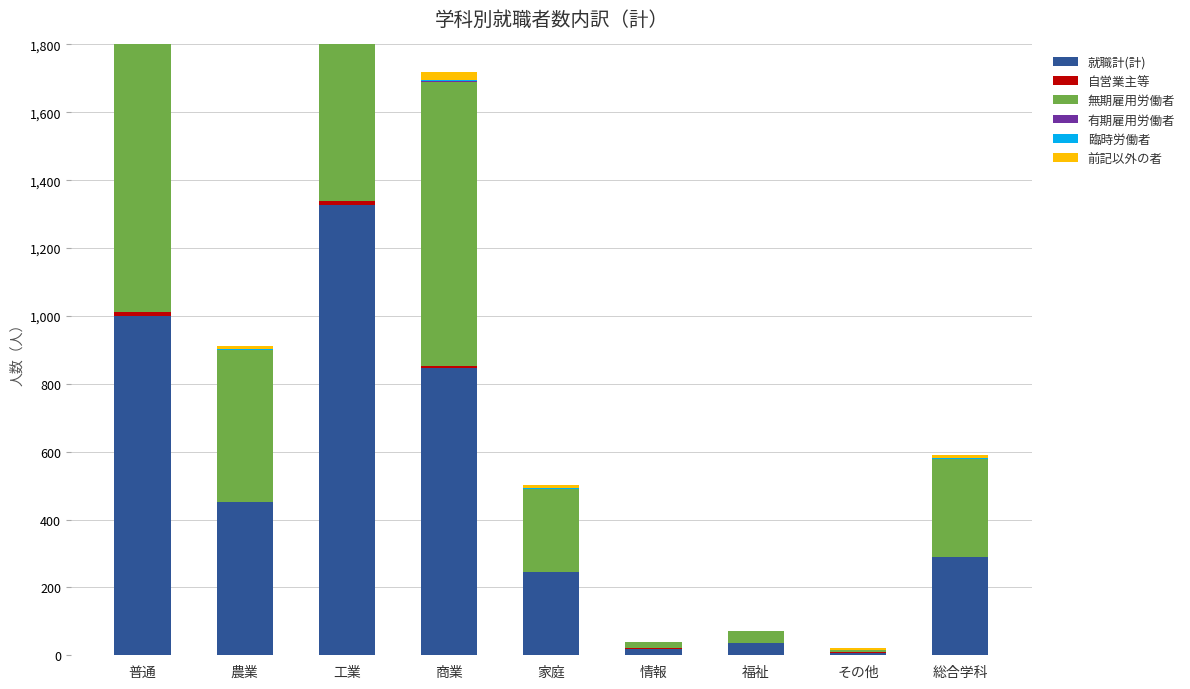

How many bars are there in each group?

6